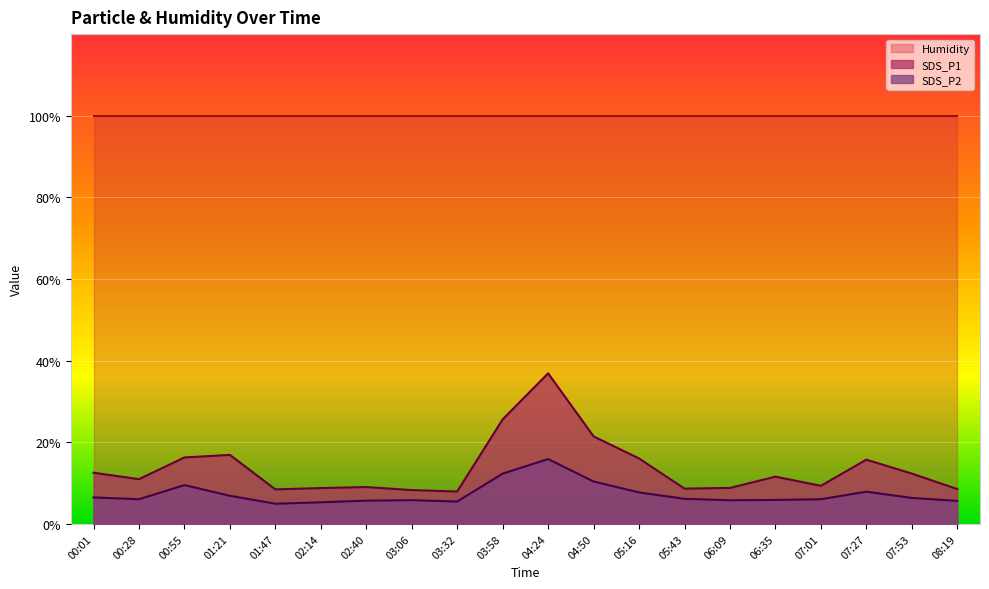

True or false: SDS_P2 and SDS_P1 intersect in this chart.

False